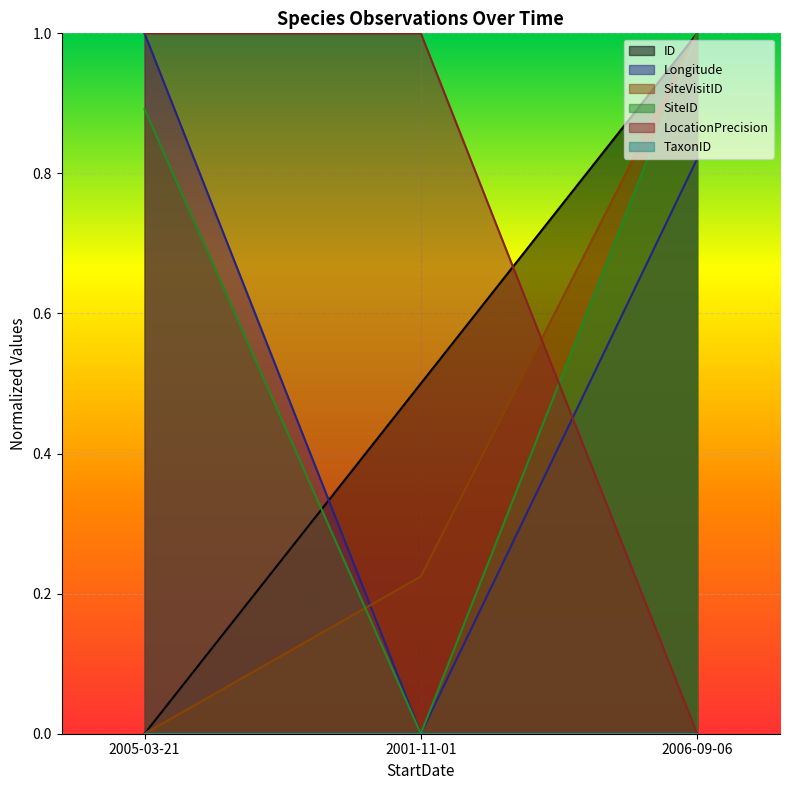

Reading right to left, list all the values displayed in this chart.

ID: 1.0	0.5	0.0
Longitude: 0.8	0.0	1.0
SiteVisitID: 1.0	0.2	0.0
SiteID: 1.0	0.0	0.9
LocationPrecision: 0.0	1.0	1.0